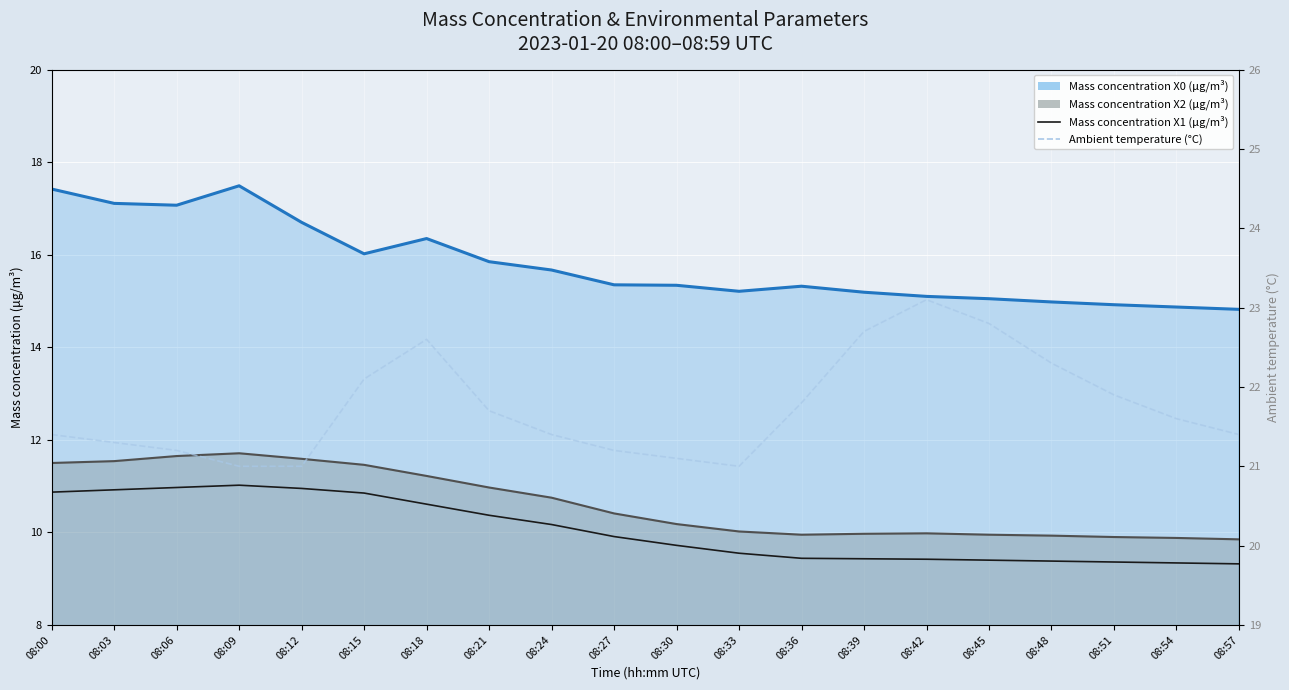

What is the total value across all series at 08:03?

60.9